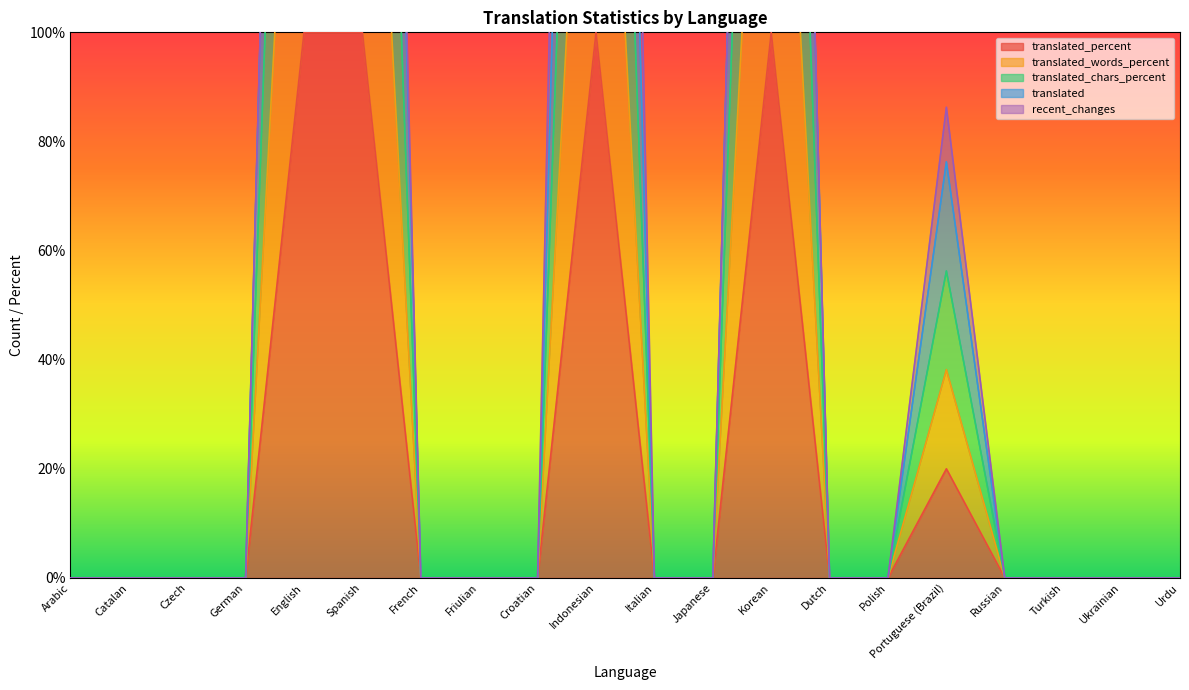

What is the average value of the translated_percent series?

21